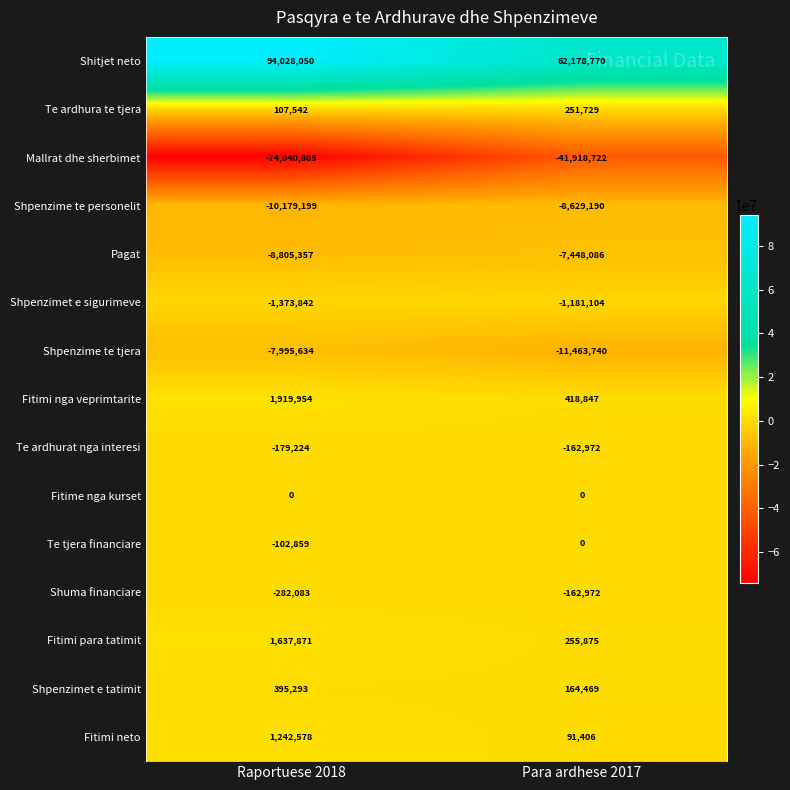

Reading left to right, list all the values displayed in this chart.

Shitjet neto: Raportuese 2018=94028050	Para ardhese 2017=62178770
Te ardhura te tjera: Raportuese 2018=107542	Para ardhese 2017=251729
Mallrat dhe sherbimet: Raportuese 2018=-74040805	Para ardhese 2017=-41918722
Shpenzime te personelit: Raportuese 2018=-10179199	Para ardhese 2017=-8629190
Pagat: Raportuese 2018=-8805357	Para ardhese 2017=-7448086
Shpenzimet e sigurimeve: Raportuese 2018=-1373842	Para ardhese 2017=-1181104
Shpenzime te tjera: Raportuese 2018=-7995634	Para ardhese 2017=-11463740
Fitimi nga veprimtarite: Raportuese 2018=1919954	Para ardhese 2017=418847
Te ardhurat nga interesi: Raportuese 2018=-179224	Para ardhese 2017=-162972
Fitime nga kurset: Raportuese 2018=0	Para ardhese 2017=0
Te tjera financiare: Raportuese 2018=-102859	Para ardhese 2017=0
Shuma financiare: Raportuese 2018=-282083	Para ardhese 2017=-162972
Fitimi para tatimit: Raportuese 2018=1637871	Para ardhese 2017=255875
Shpenzimet e tatimit: Raportuese 2018=395293	Para ardhese 2017=164469
Fitimi neto: Raportuese 2018=1242578	Para ardhese 2017=91406